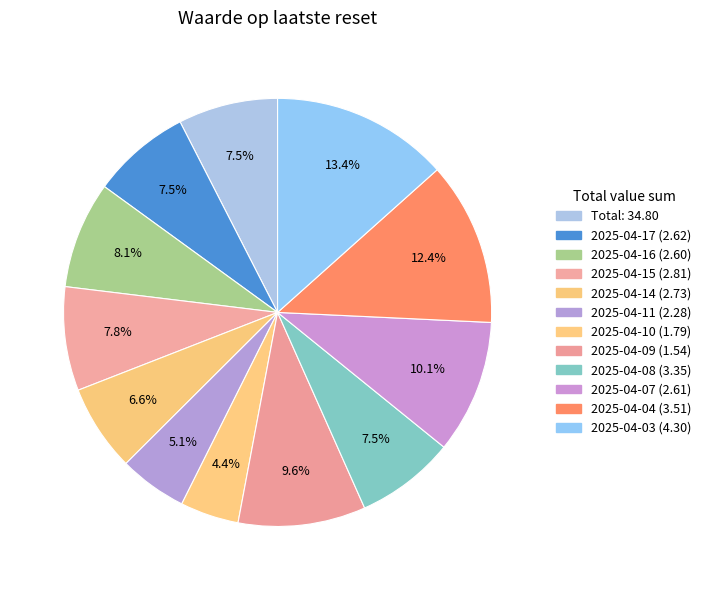

How many slices are in this pie chart?

12